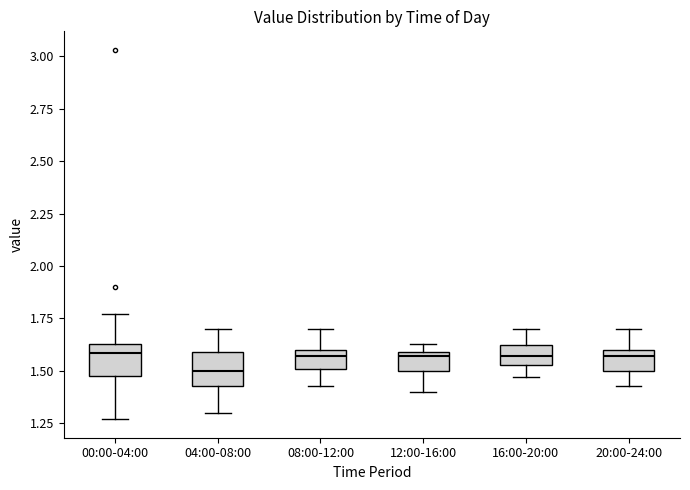

Which box has the lowest median line?

04:00-08:00